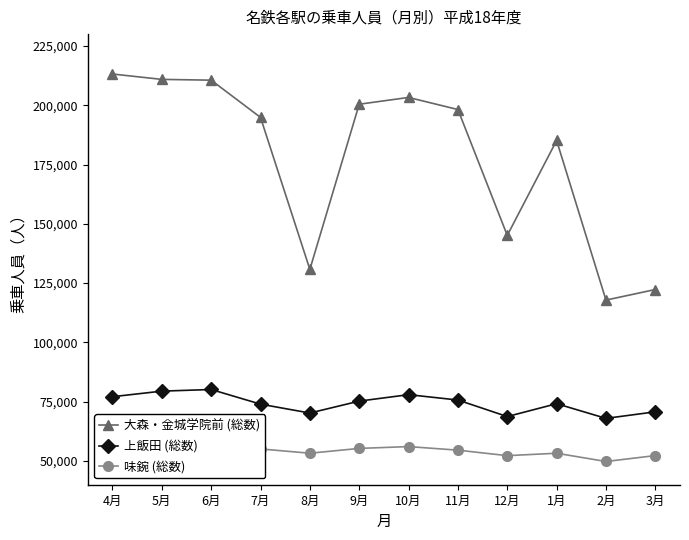

How many lines are shown in the chart?

3